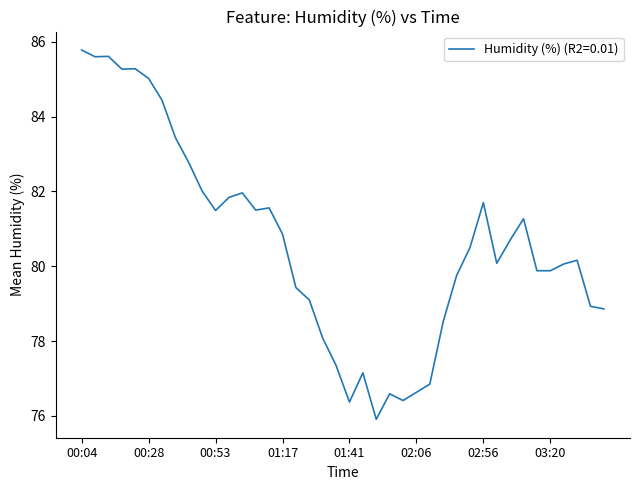

What is the smallest value displayed?

75.9